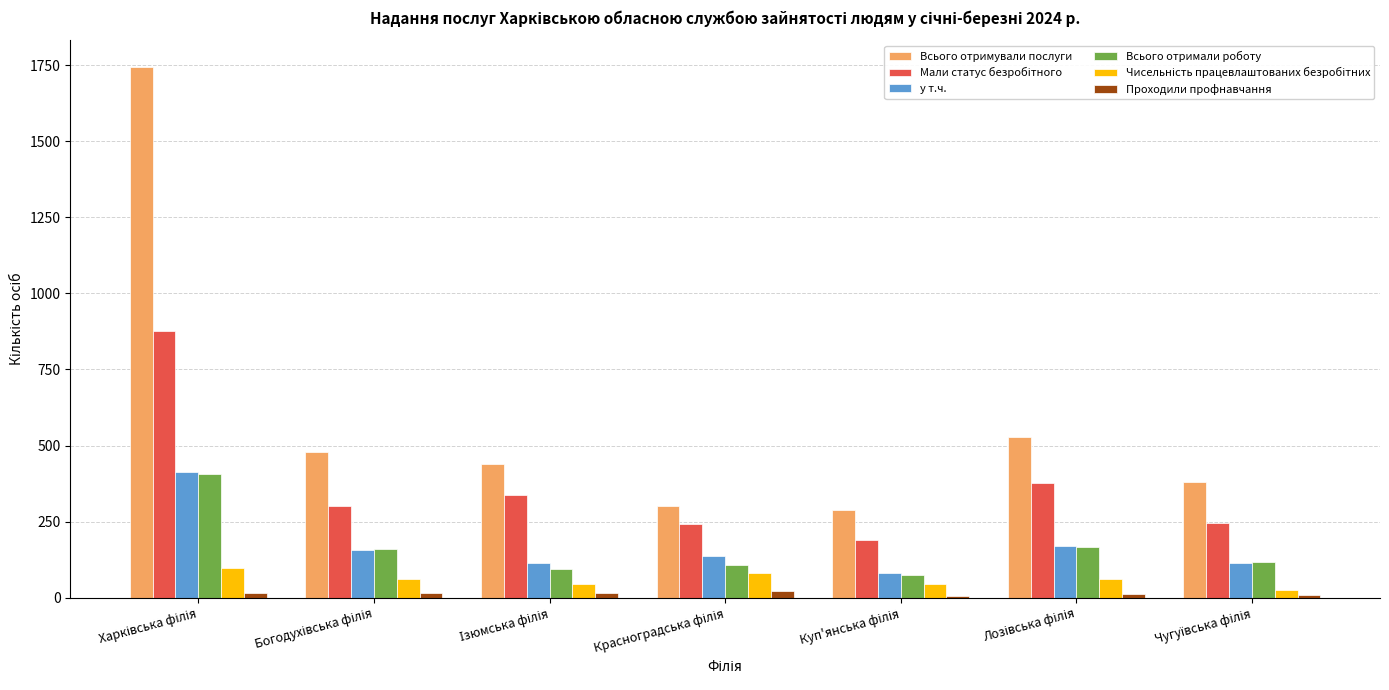

Which series has the largest total across all categories?

Всього отримували послуги